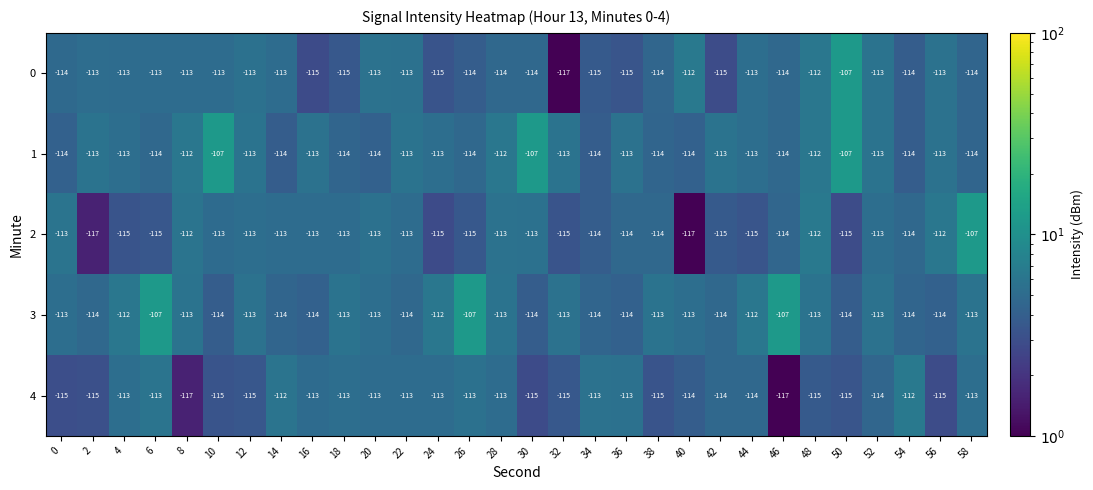

What is the maximum value for 2?

-107